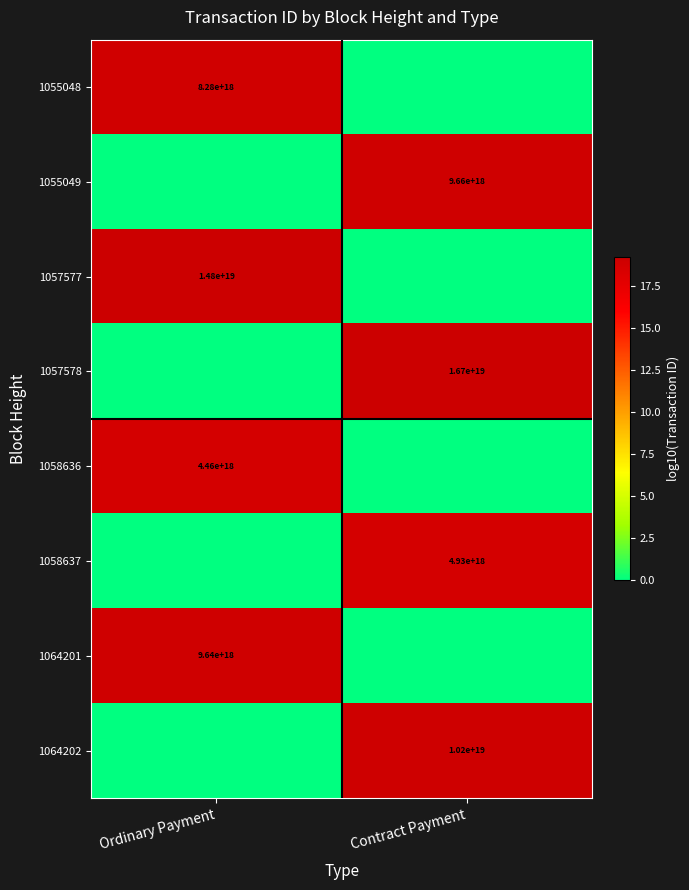

What is the greatest value displayed?

19.2